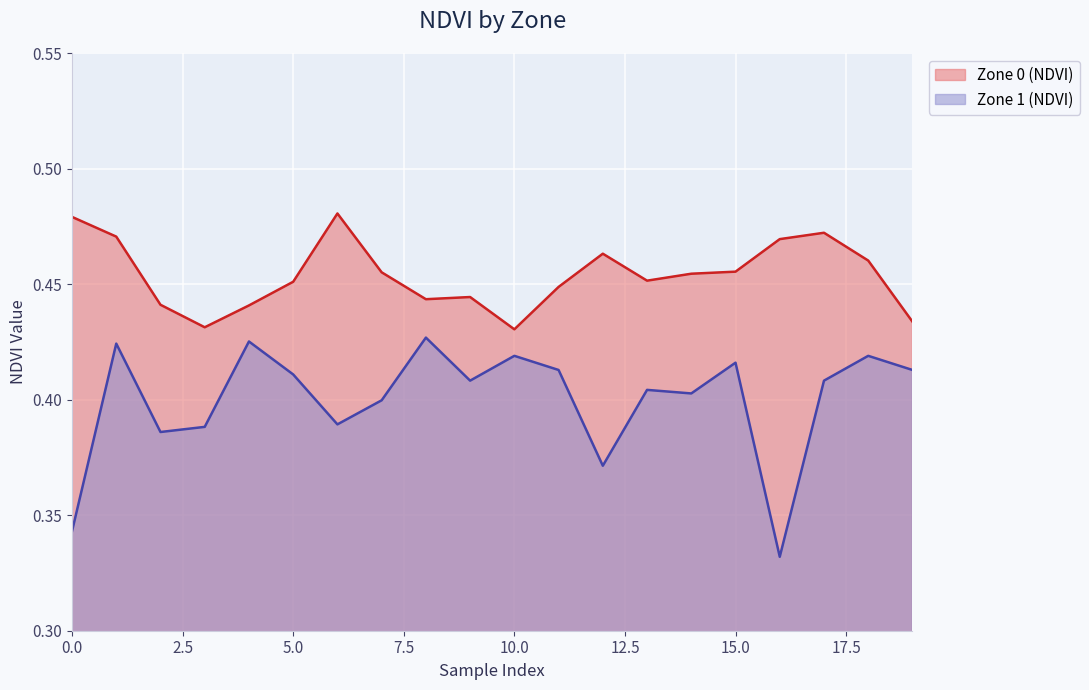

How many Zone 1 (NDVI) values are between 0 and 1?

20